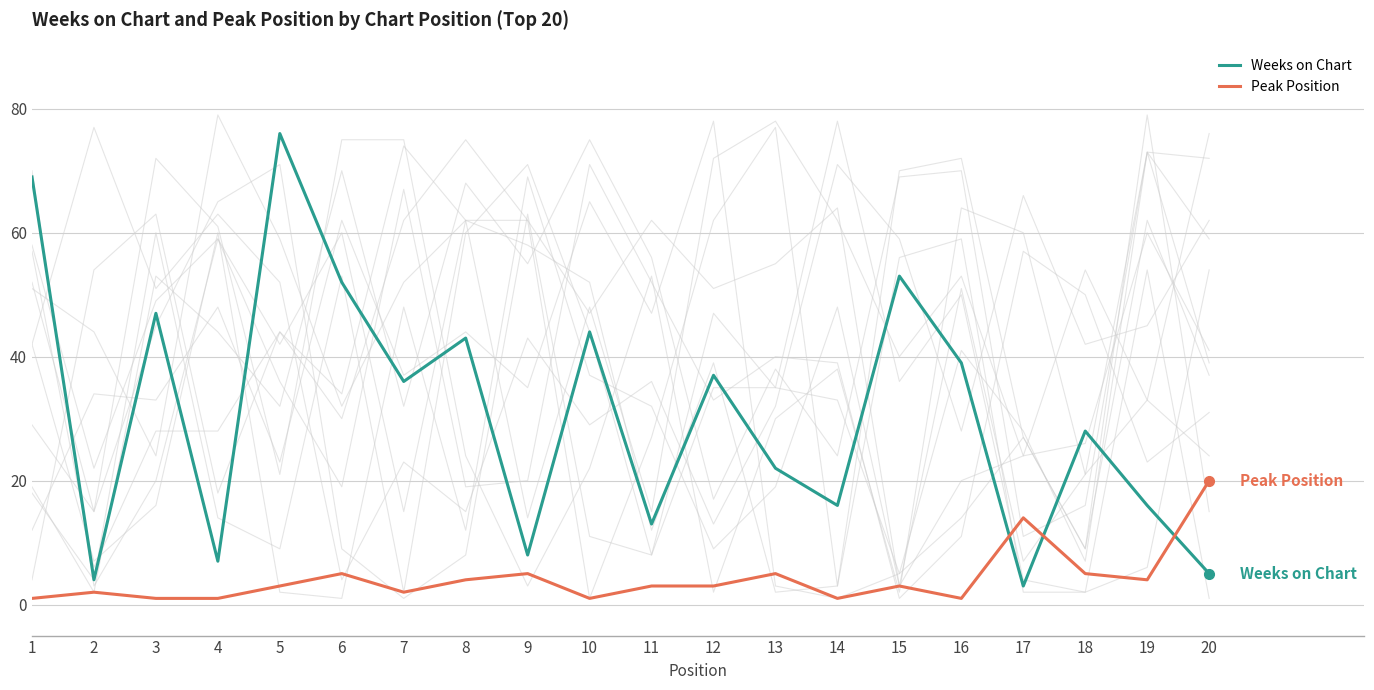

The Weeks on Chart series shows 7 at 20. True or false?

False